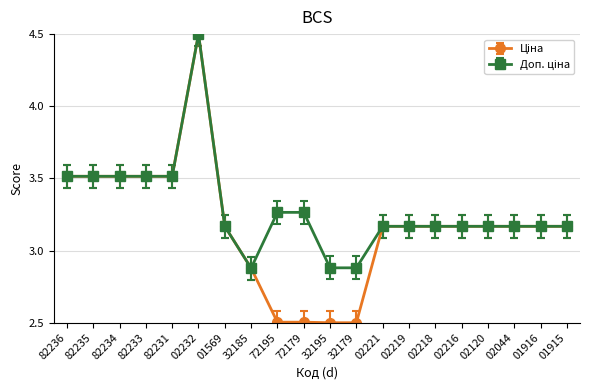

Which label corresponds to the largest value in the chart?

02232